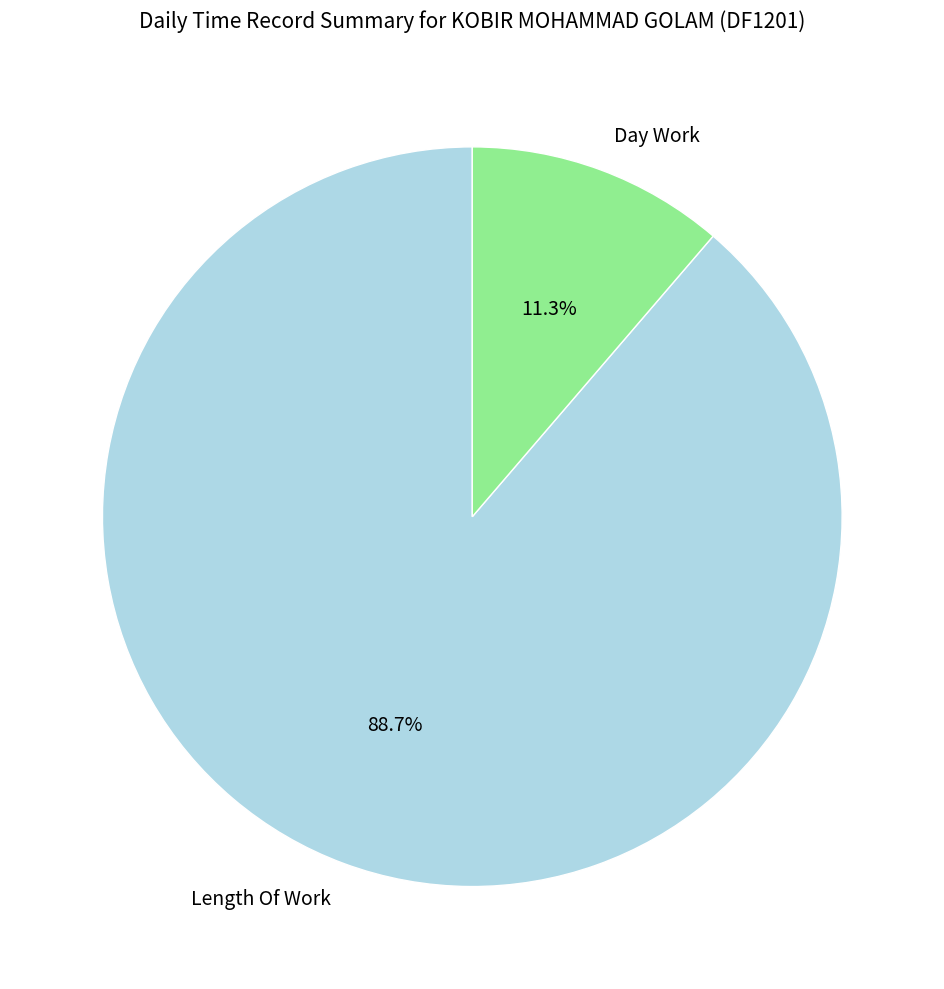

The Length Of Work slice represents 89% of the pie. True or false?

True